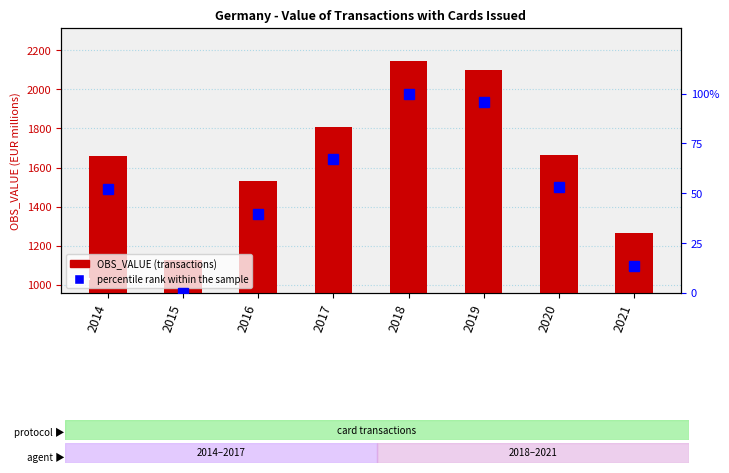

List the labels in order of OBS_VALUE value, smallest first.

2015, 2021, 2016, 2014, 2020, 2017, 2019, 2018